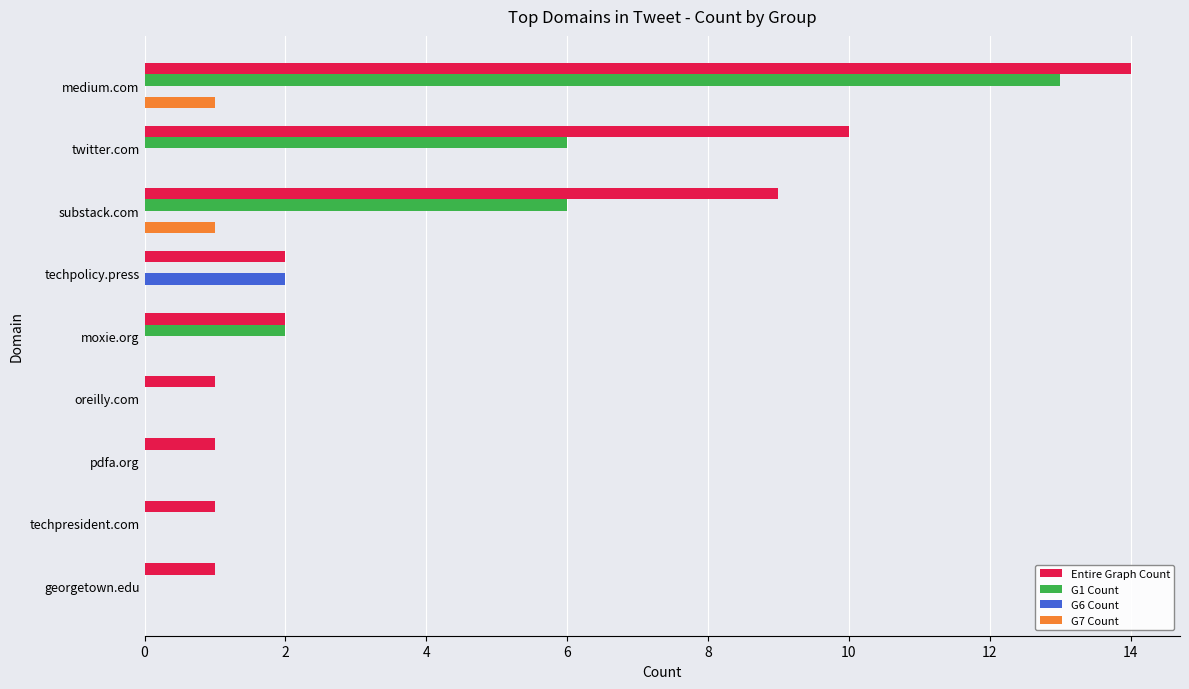

Between moxie.org and oreilly.com, which series saw the biggest shift?

G1 Count